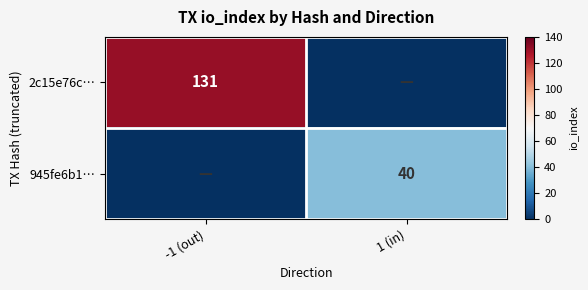

The 945fe6b1… series shows 40 at 1 (in). True or false?

True